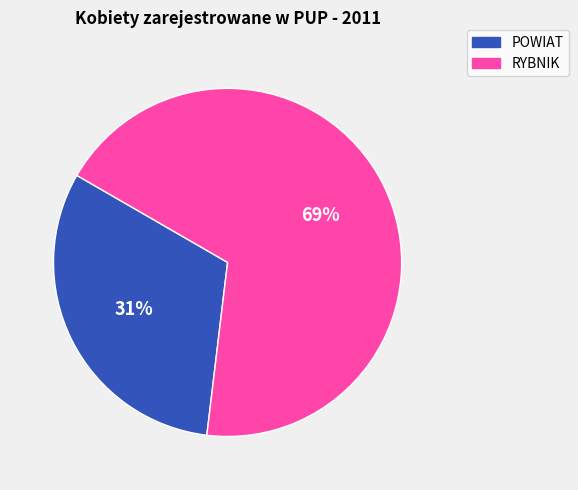

To the nearest percent, what is the average slice percentage?

50%